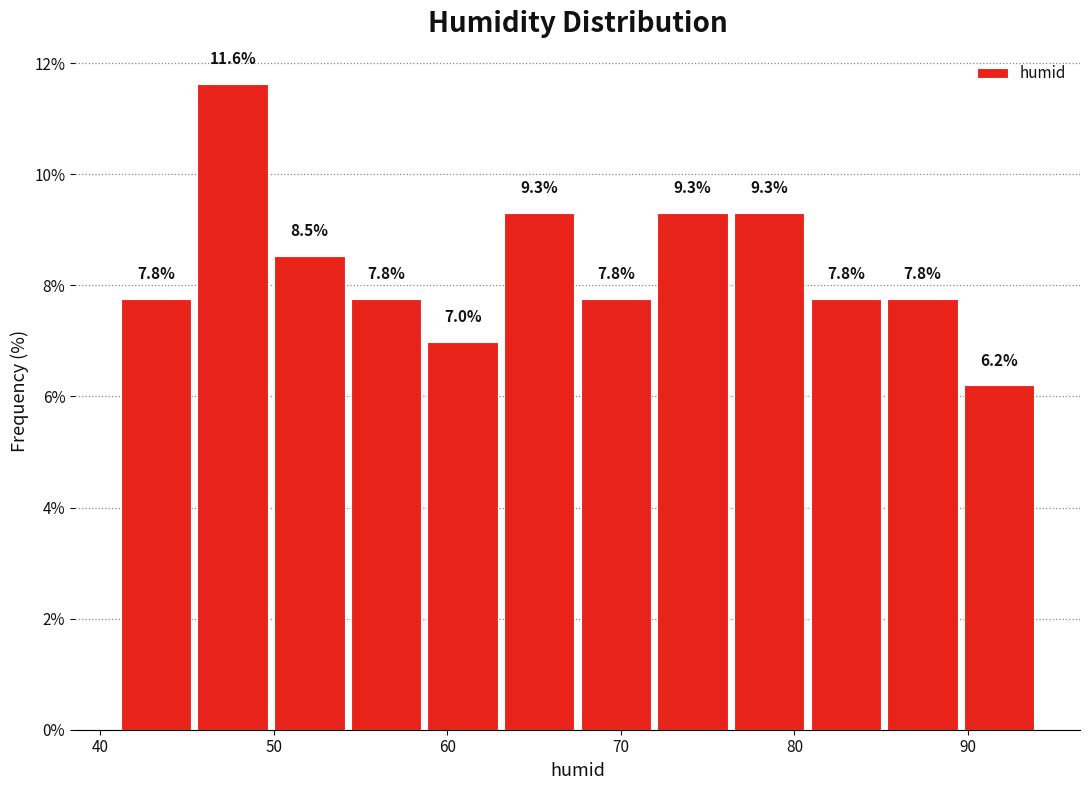

Reading left to right, transcribe this chart: for each bar, give the range it covers on the x-axis and its height. The bar edges are not printed on the chart, so give them approximately, as read against the axis.

41 to 45: 7.8
45 to 50: 11.6
50 to 54: 8.5
54 to 59: 7.8
59 to 63: 7.0
63 to 68: 9.3
68 to 72: 7.8
72 to 76: 9.3
76 to 81: 9.3
81 to 85: 7.8
85 to 90: 7.8
90 to 94: 6.2